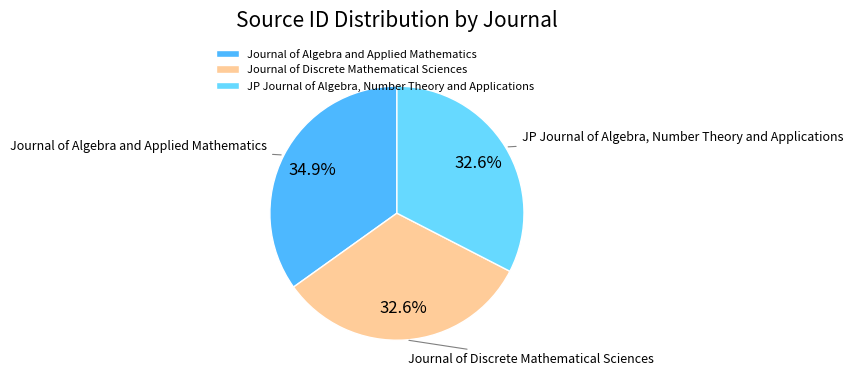

Which has a higher value, Journal of Algebra and Applied Mathematics or Journal of Discrete Mathematical Sciences?

Journal of Algebra and Applied Mathematics